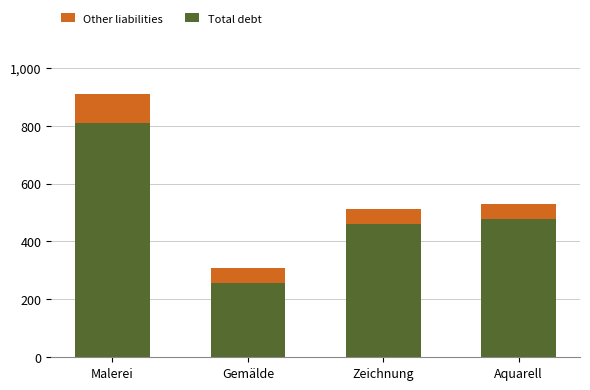

True or false: Total debt has a value of 564 at Malerei.

False